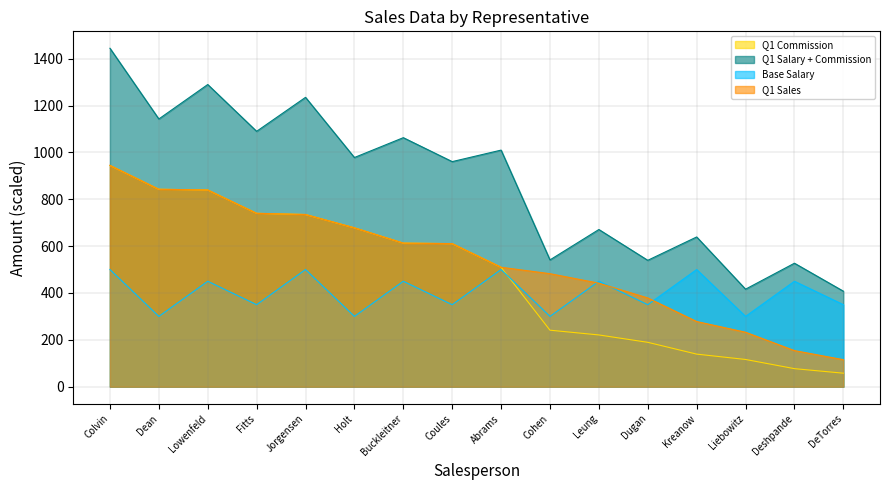

Which series has the largest range (max minus min)?

Q1 Salary + Commission